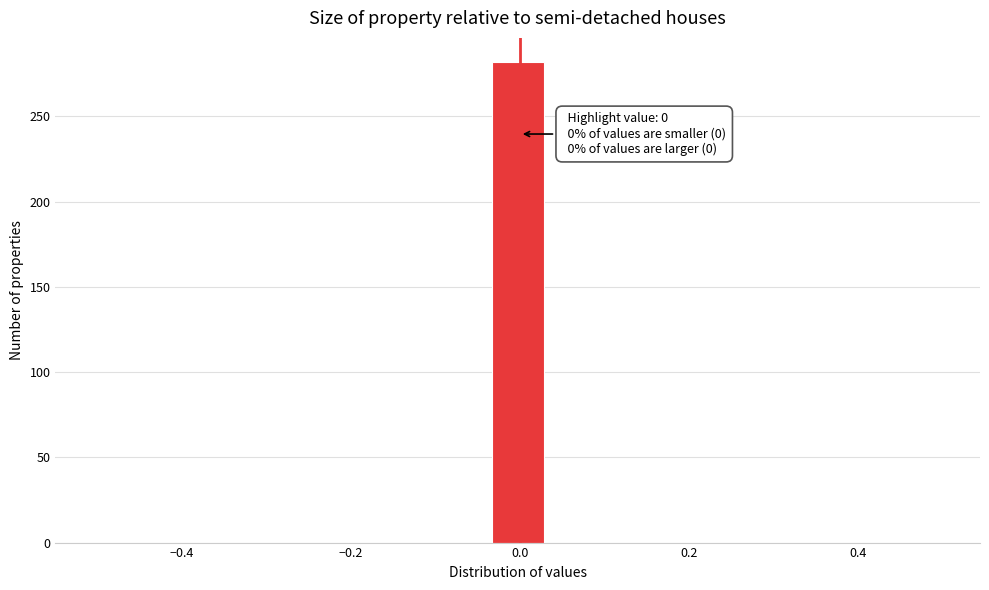

Around what value on the x-axis is the tallest bar? Give the approximate position of its centre, as read against the axis.

0.00